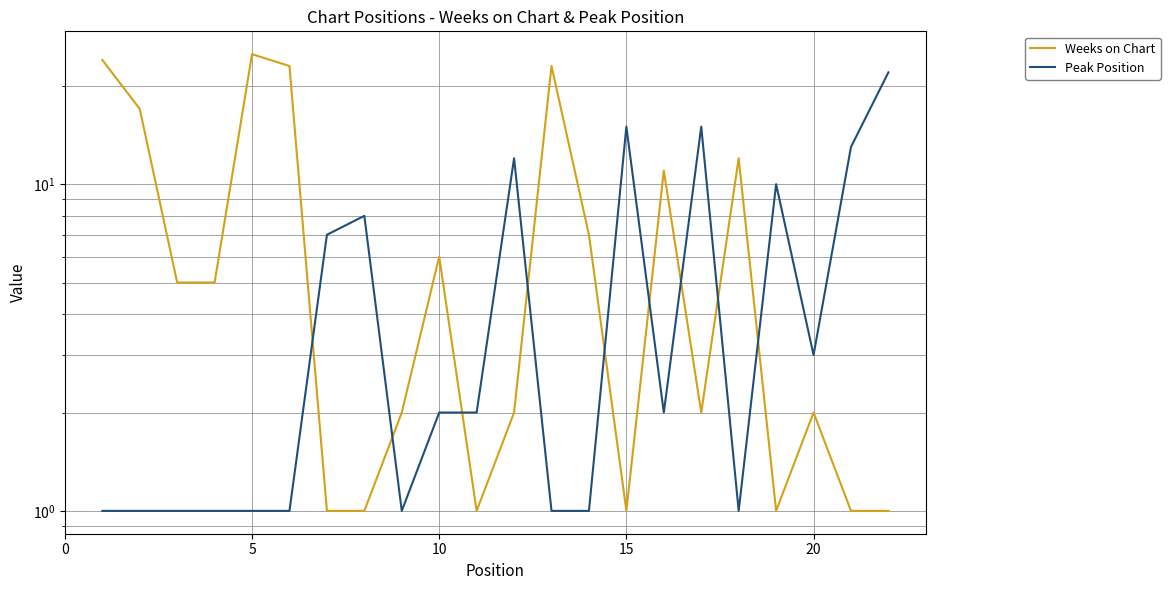

At 10, list the series in order from largest to smallest.

Weeks on Chart, Peak Position